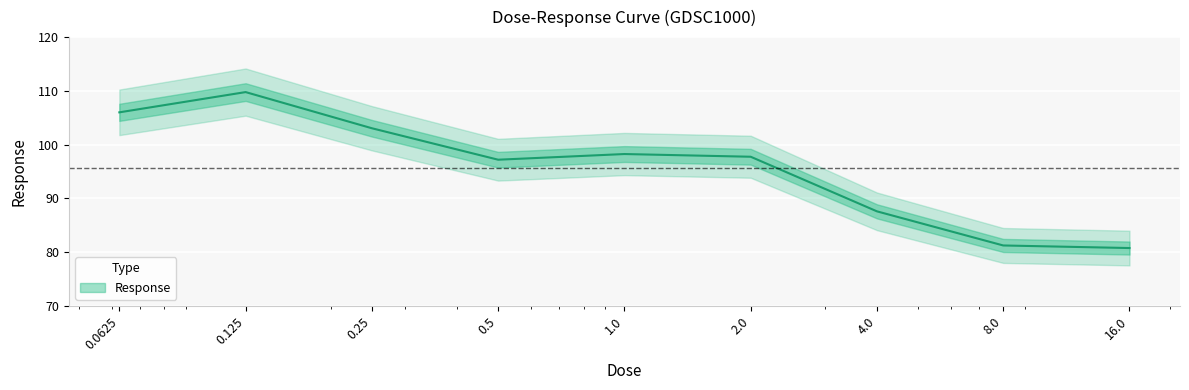

How many data points does each series have?

9